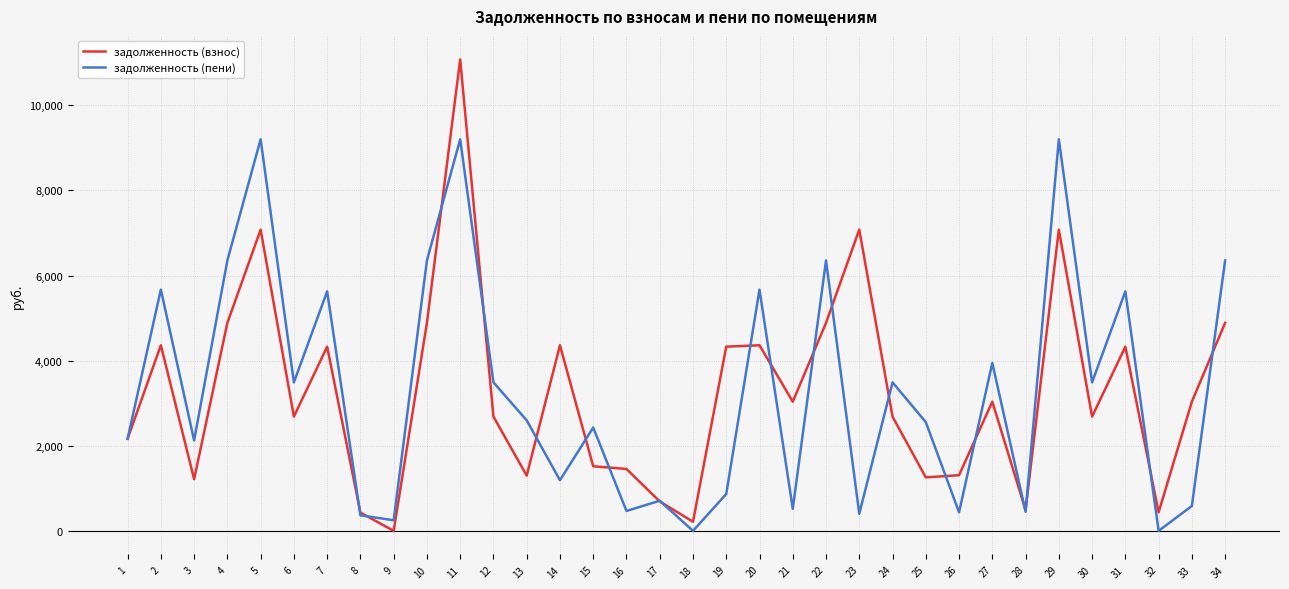

Which series changed the most between 4 and 18?

задолженность (пени)